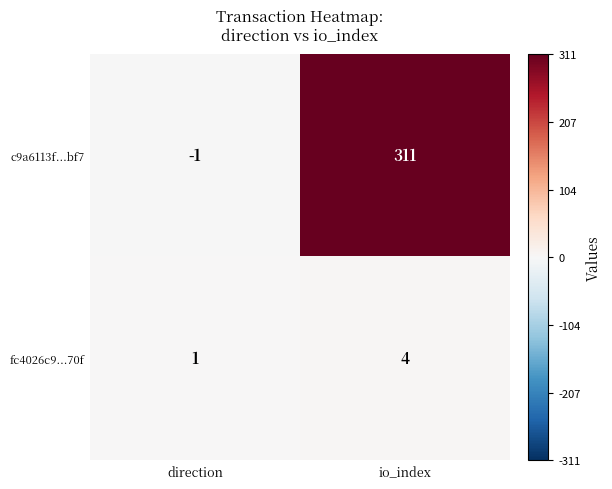

What is the difference between the fc4026c9...70f values at io_index and direction?

3